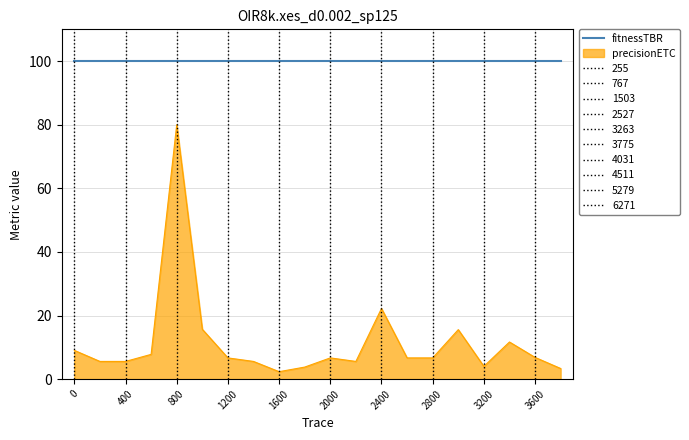

Which series has the largest total across all categories?

fitnessTBR